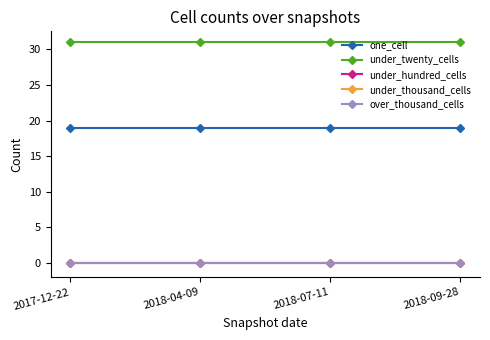

Is the value of under_thousand_cells at 2018-09-28 greater than the value of over_thousand_cells at 2018-07-11?

No